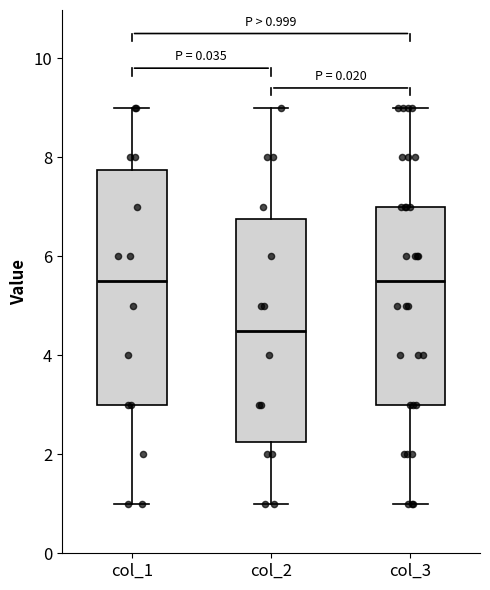

Which box has the lowest median line?

col_2